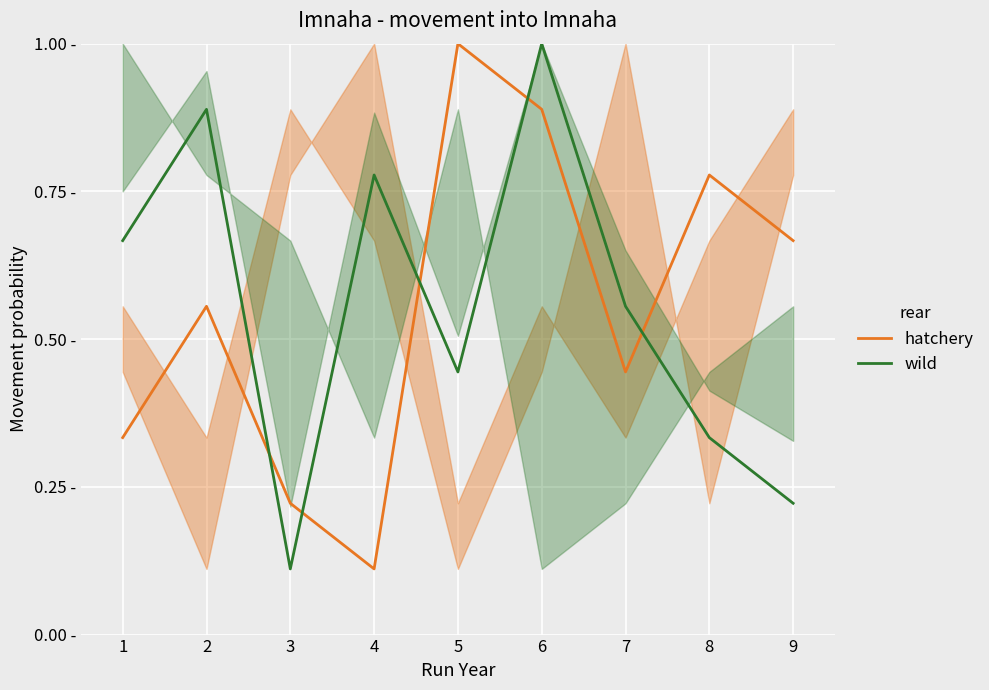

What is the difference between the highest and lowest values at 2?

0.3